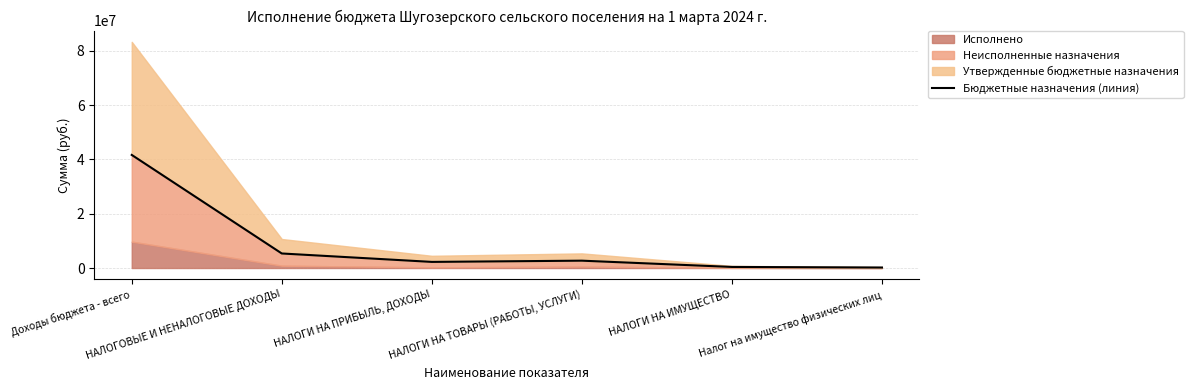

What is the label of the 1st point from the left?

Доходы бюджета - всего